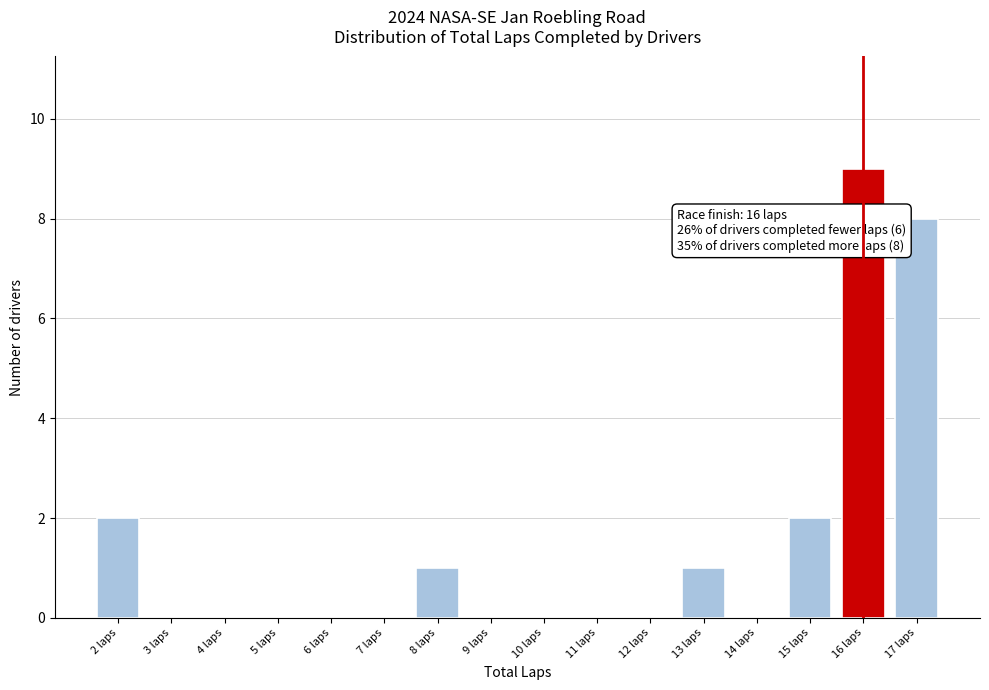

Which range on the x-axis has the tallest bar?

15.5 to 16.5